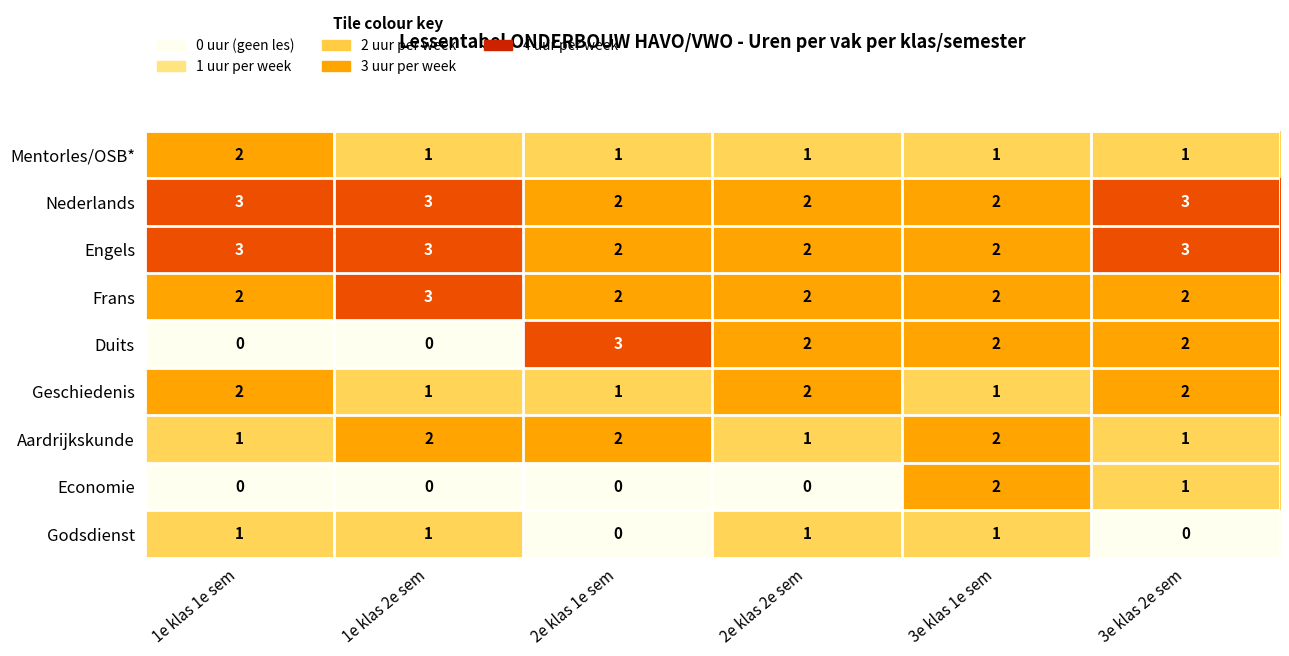

What is the maximum value for Engels?

3